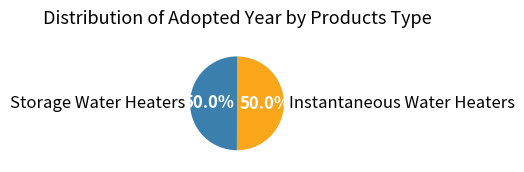

Combined, what portion of the pie is Instantaneous Water Heaters and Storage Water Heaters?

100.0%